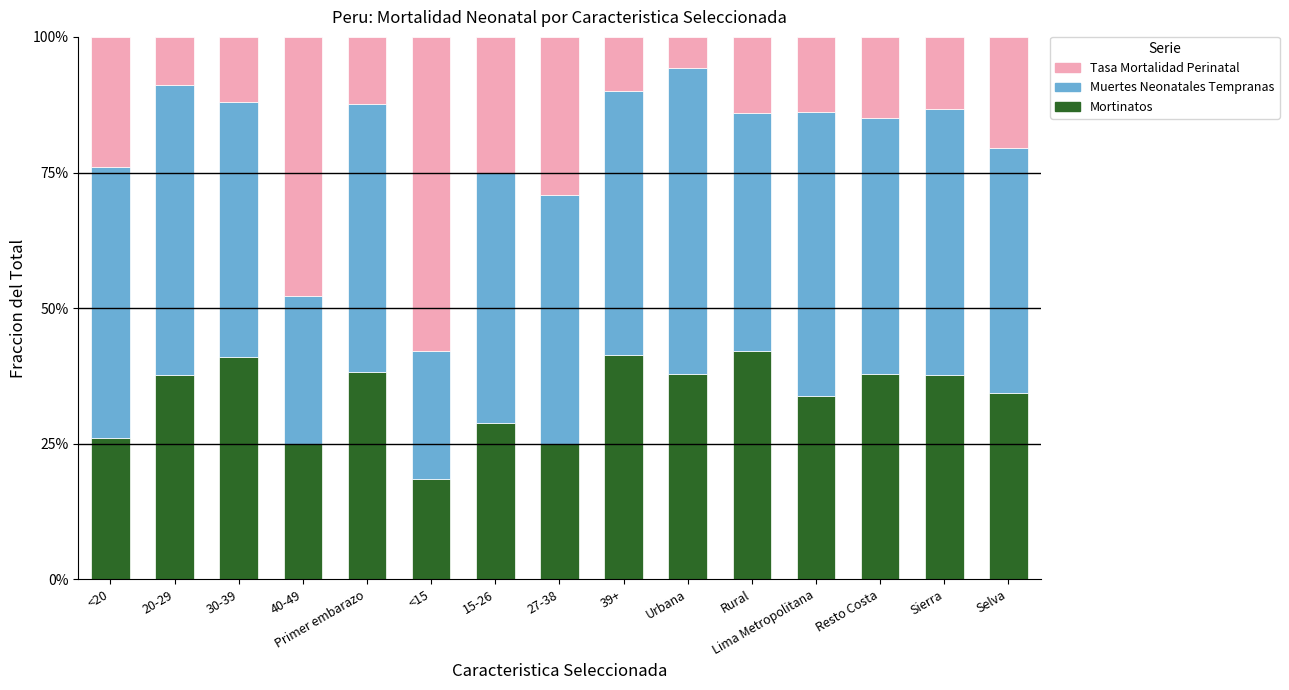

Count the Tasa Mortalidad Perinatal values in the range 0 to 1.

15